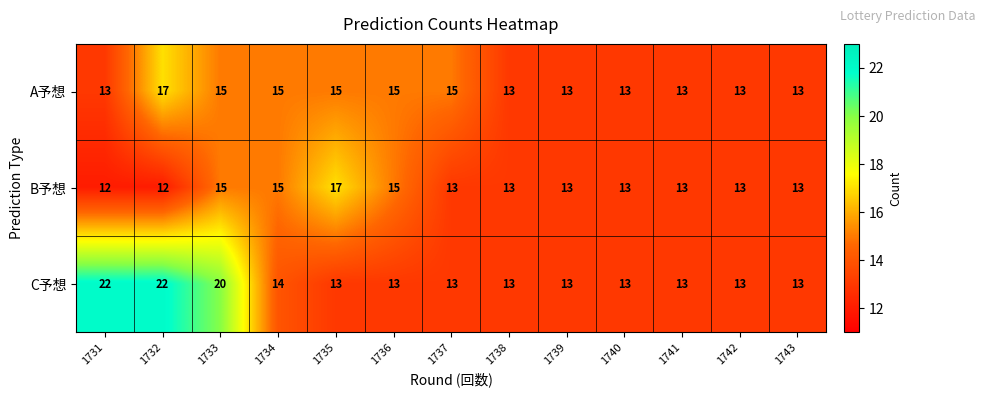

At which label does B予想 first exceed 13?

1733